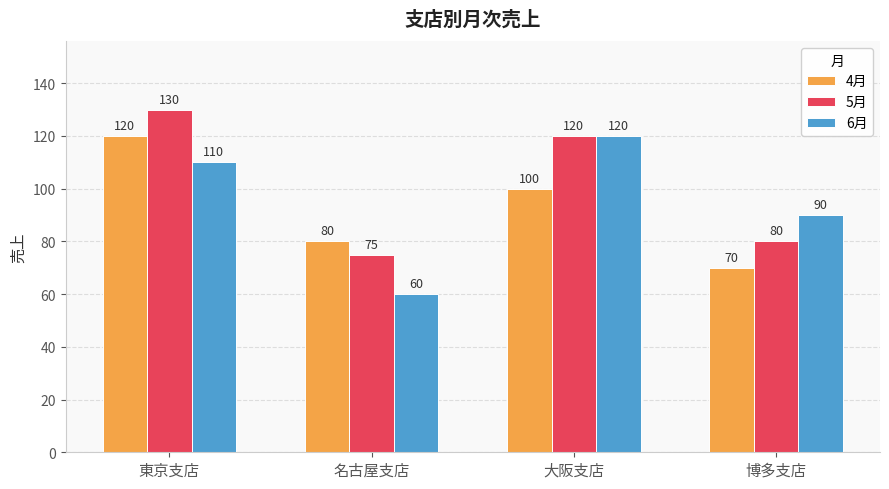

The 5月 series shows 80 at 大阪支店. True or false?

False